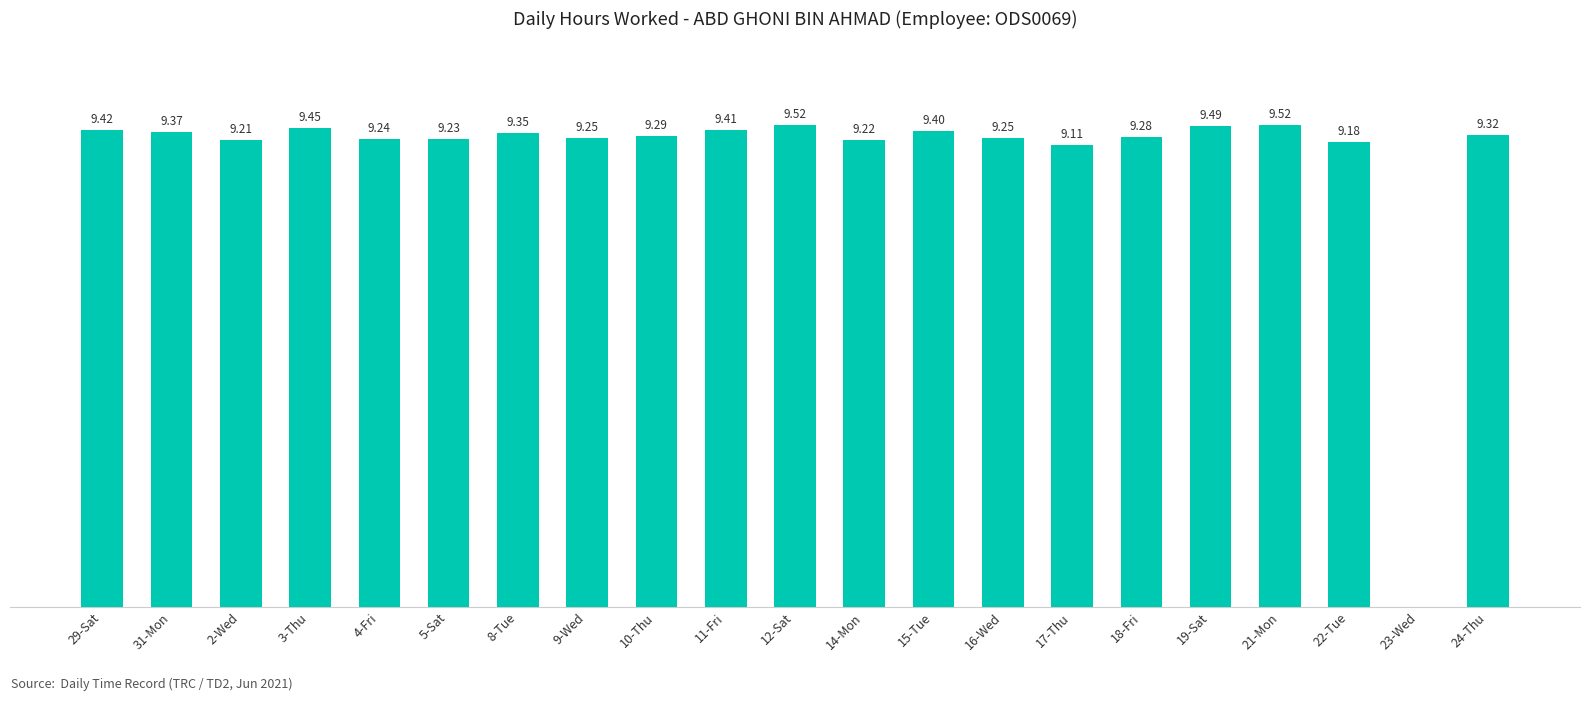

Which has a higher value, 3-Thu or 11-Fri?

3-Thu